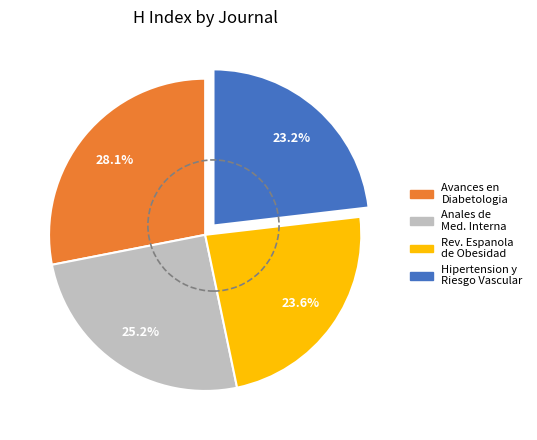

Is there any slice that represents more than half of the pie?

No